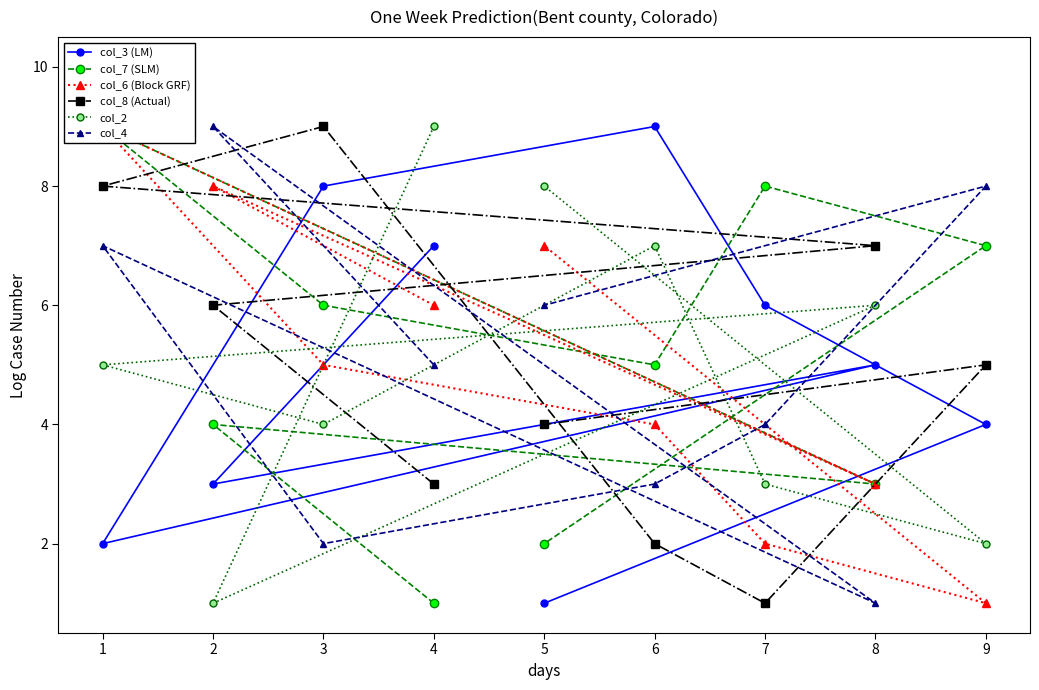

Does the chart have visible grid lines?

No